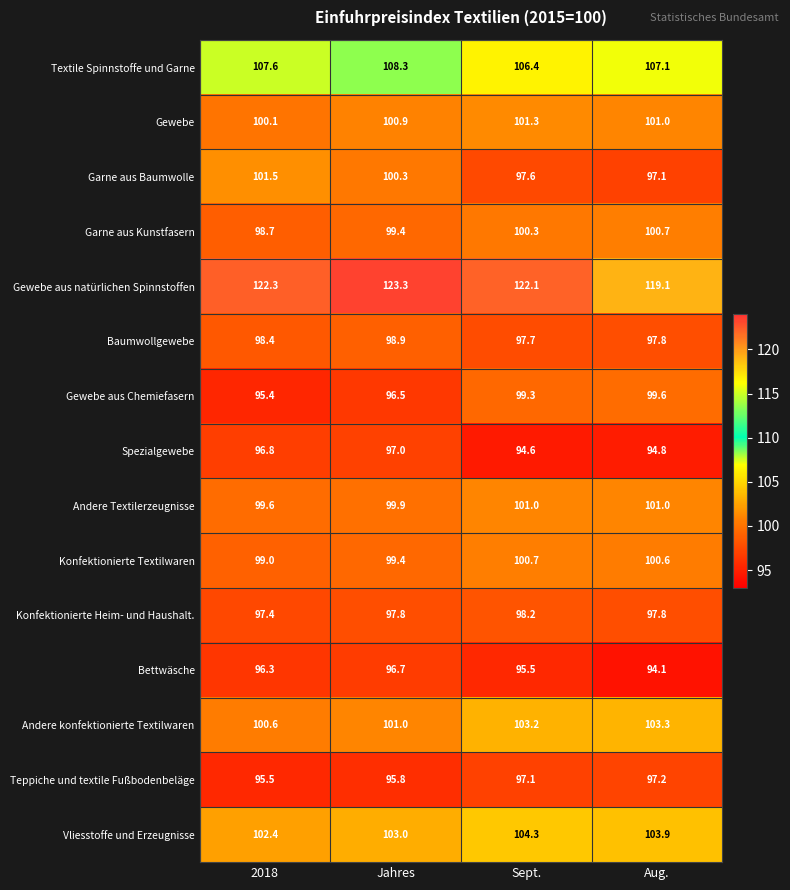

What is the highest value of the Garne aus Kunstfasern series?

100.7